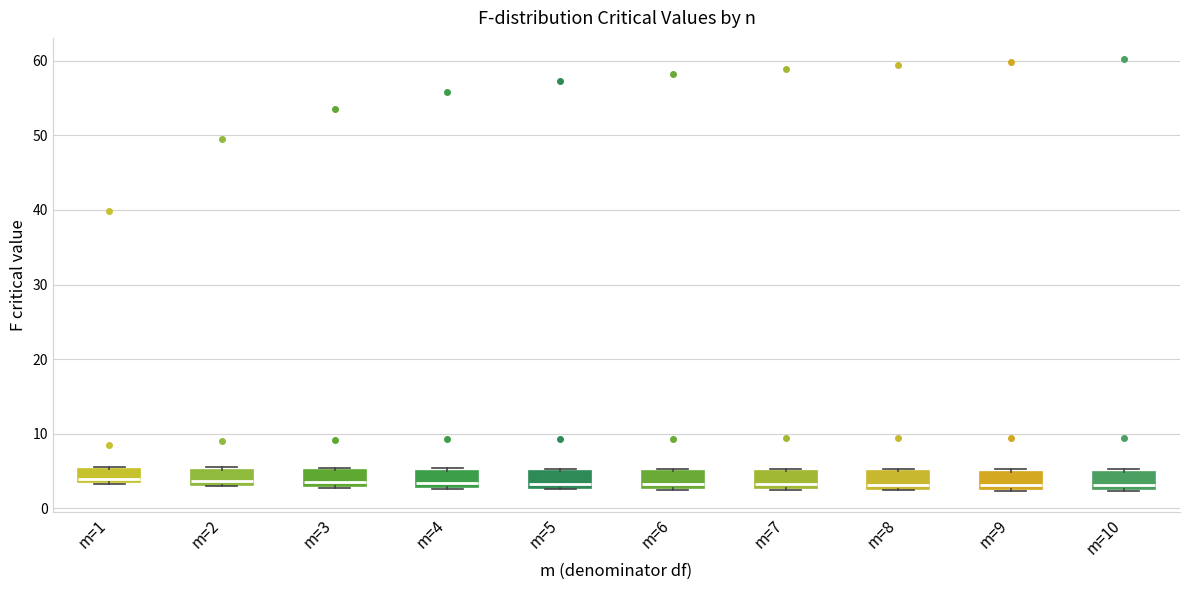

Reading left to right, transcribe this box plot: for each box, give where its median line is, the range the box spans, and where its two whiskers end, as read against the y-axis. The values are not printed on the chart, so give them approximately, as read against the axis.

m=1: median 4, box 3 to 5, whiskers 3 to 6
m=2: median 4, box 3 to 5, whiskers 3 to 5
m=3: median 3 (just above the box's lower edge), box 3 to 5, whiskers 3 to 5
m=4: median 3 (just above the box's lower edge), box 3 to 5, whiskers 3 to 5 (just above the box's upper edge)
m=5: median 3 (just above the box's lower edge), box 3 to 5, whiskers 3 to 5 (just above the box's upper edge)
m=6: median 3 (just above the box's lower edge), box 3 to 5, whiskers 2 to 5 (just above the box's upper edge)
m=7: median 3 (just above the box's lower edge), box 3 to 5, whiskers 2 to 5 (just above the box's upper edge)
m=8: median 3 (just above the box's lower edge), box 3 to 5, whiskers 2 to 5 (just above the box's upper edge)
m=9: median 3 (just above the box's lower edge), box 3 to 5, whiskers 2 to 5 (just above the box's upper edge)
m=10: median 3 (just above the box's lower edge), box 3 to 5, whiskers 2 to 5 (just above the box's upper edge)